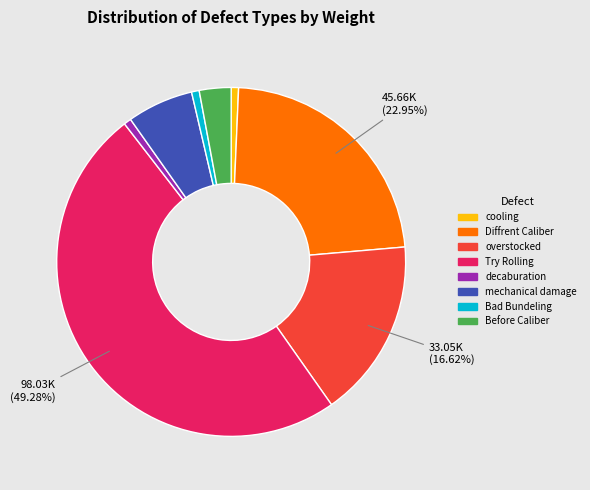

How many segments does this pie chart have?

8